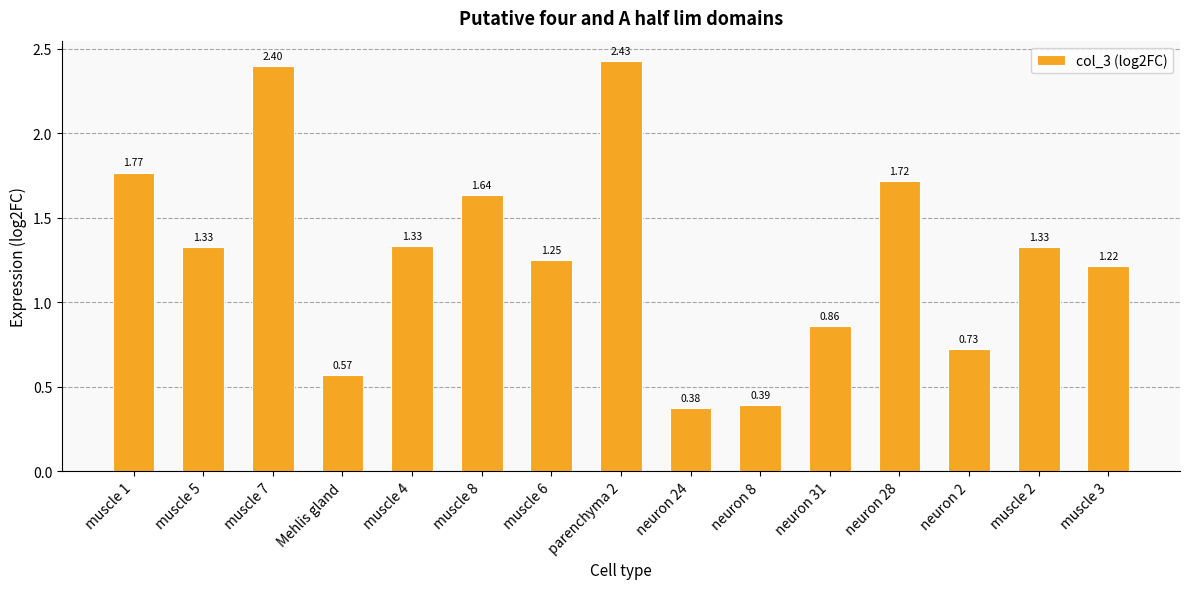

Which has a higher value, muscle 4 or muscle 6?

muscle 4